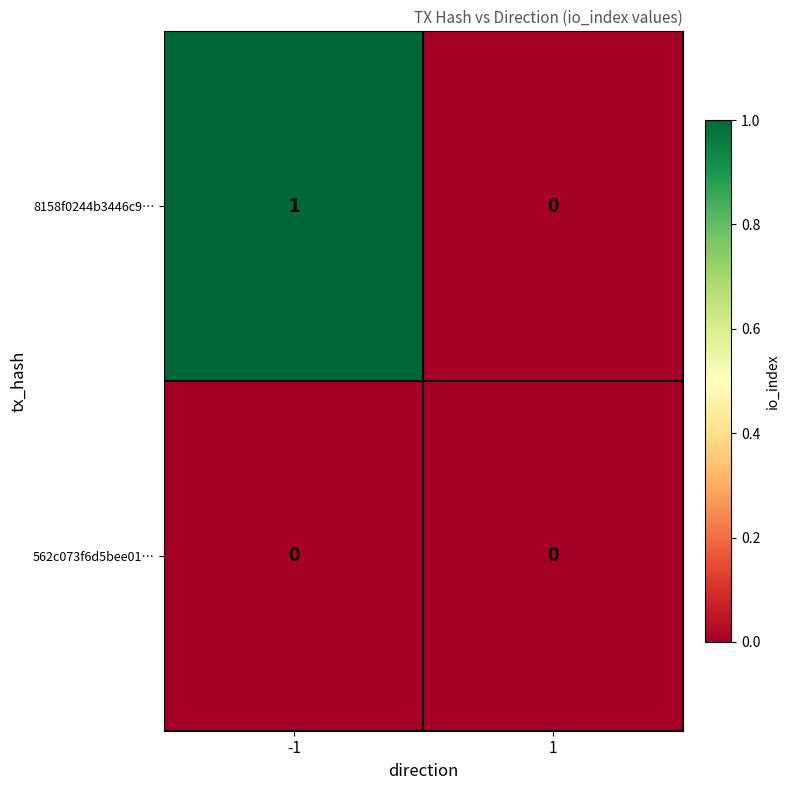

Reading left to right, transcribe all the data shown in this chart.

8158f0244b3446c9…: 1	0
562c073f6d5bee01…: 0	0